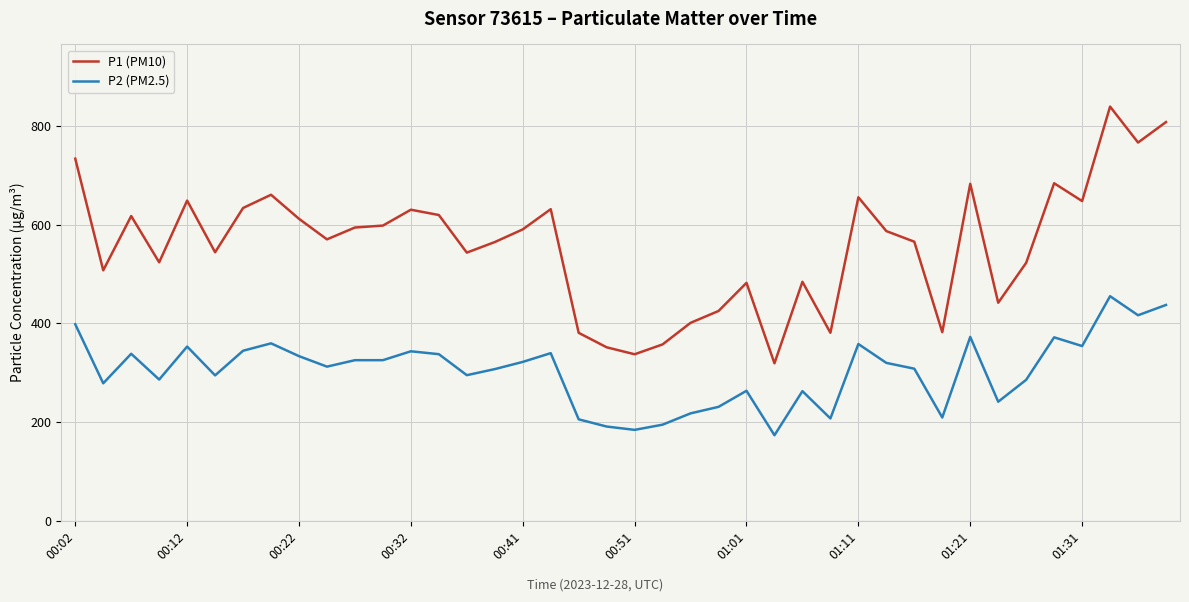

What is the difference between the maximum and minimum values in the P1 (PM10) series?

519.7